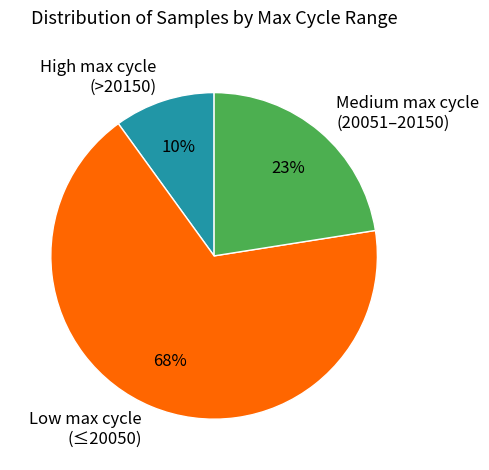

To the nearest percent, what is the difference between the Low max cycle (≤20050) and Medium max cycle (20051–20150) slice percentages?

45%